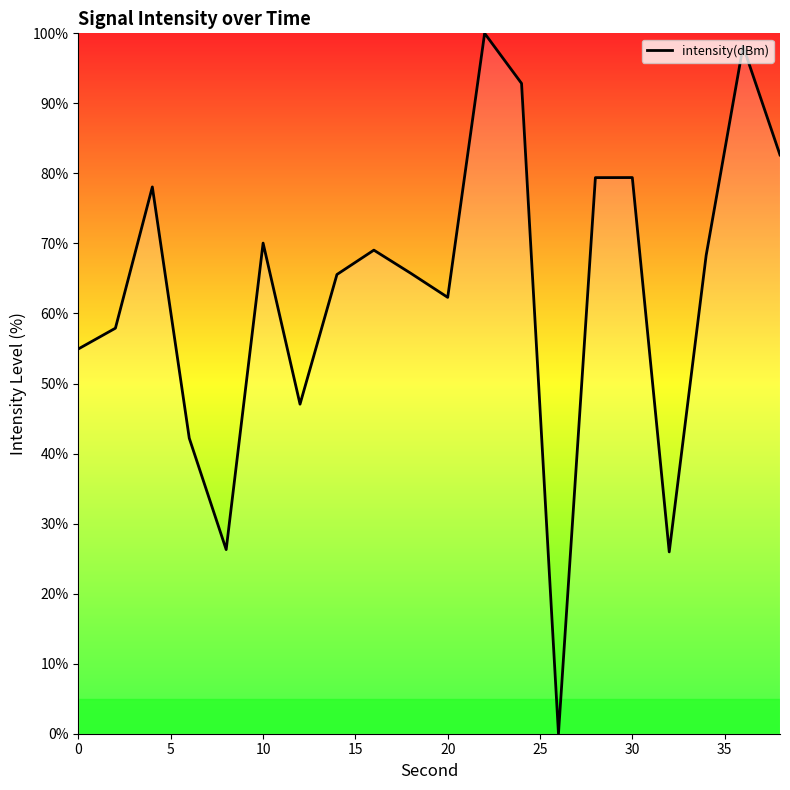

What is the difference between the maximum and minimum values?

100.0